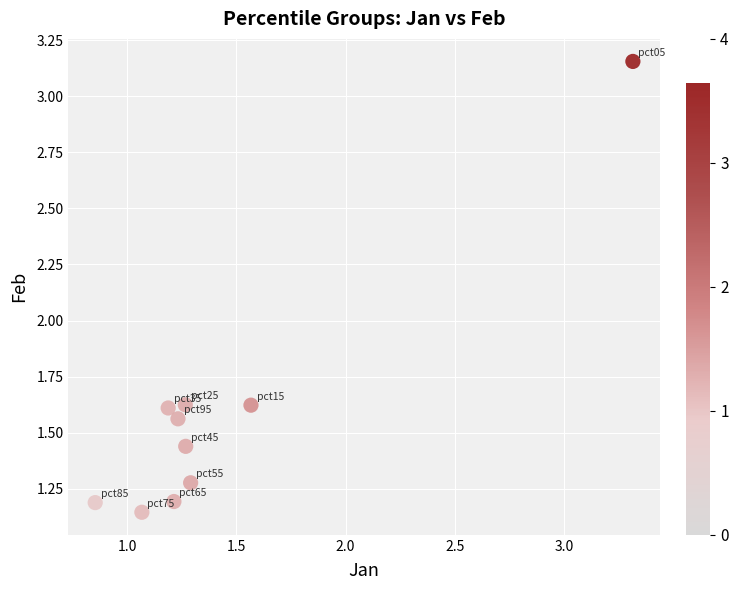

What is the range of Y values (max minus min)?

2.0